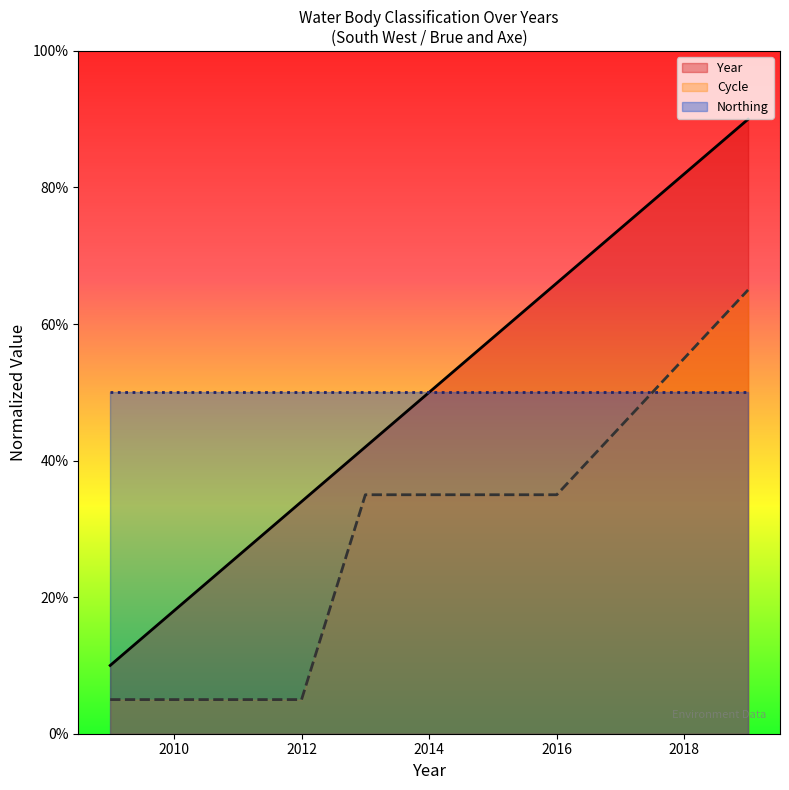

List the series in order of their peak value, highest first.

Year, Cycle, Northing